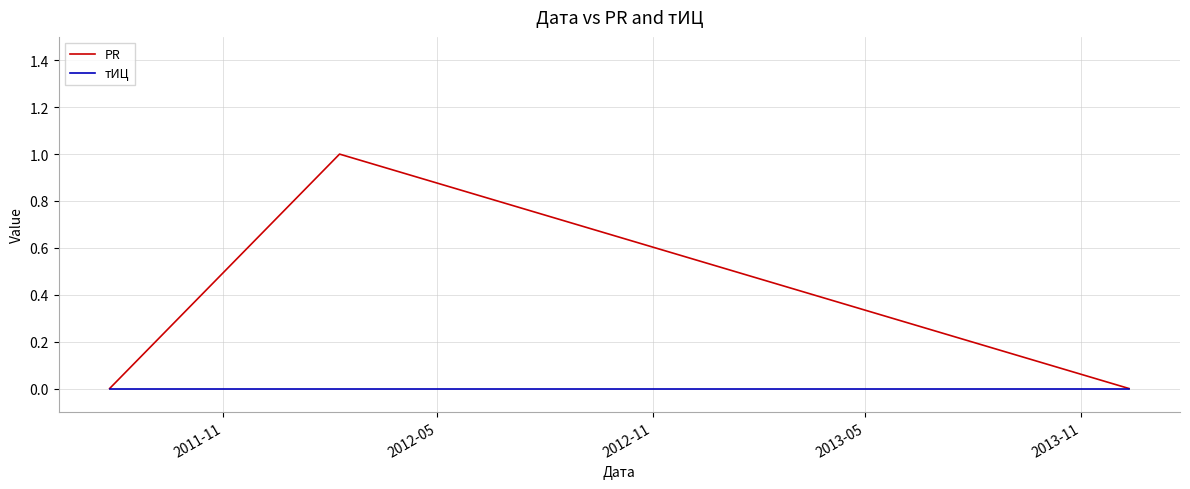

Which series has the largest range (max minus min)?

PR